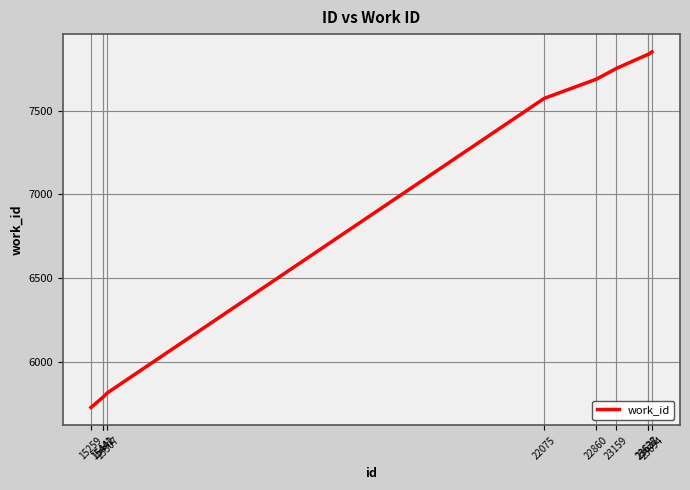

What is the minimum value shown in the chart?

5725